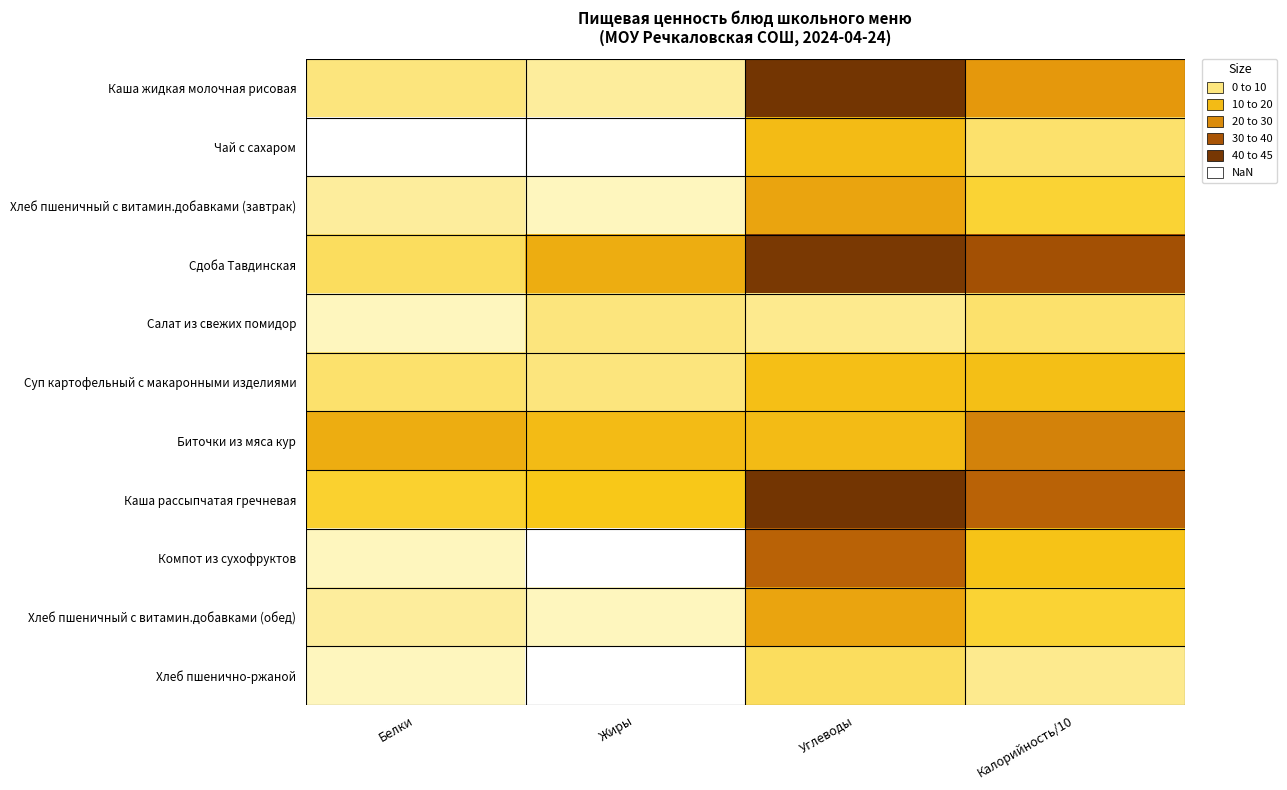

Which has a higher value, Калорийность/10 or Углеводы?

Углеводы